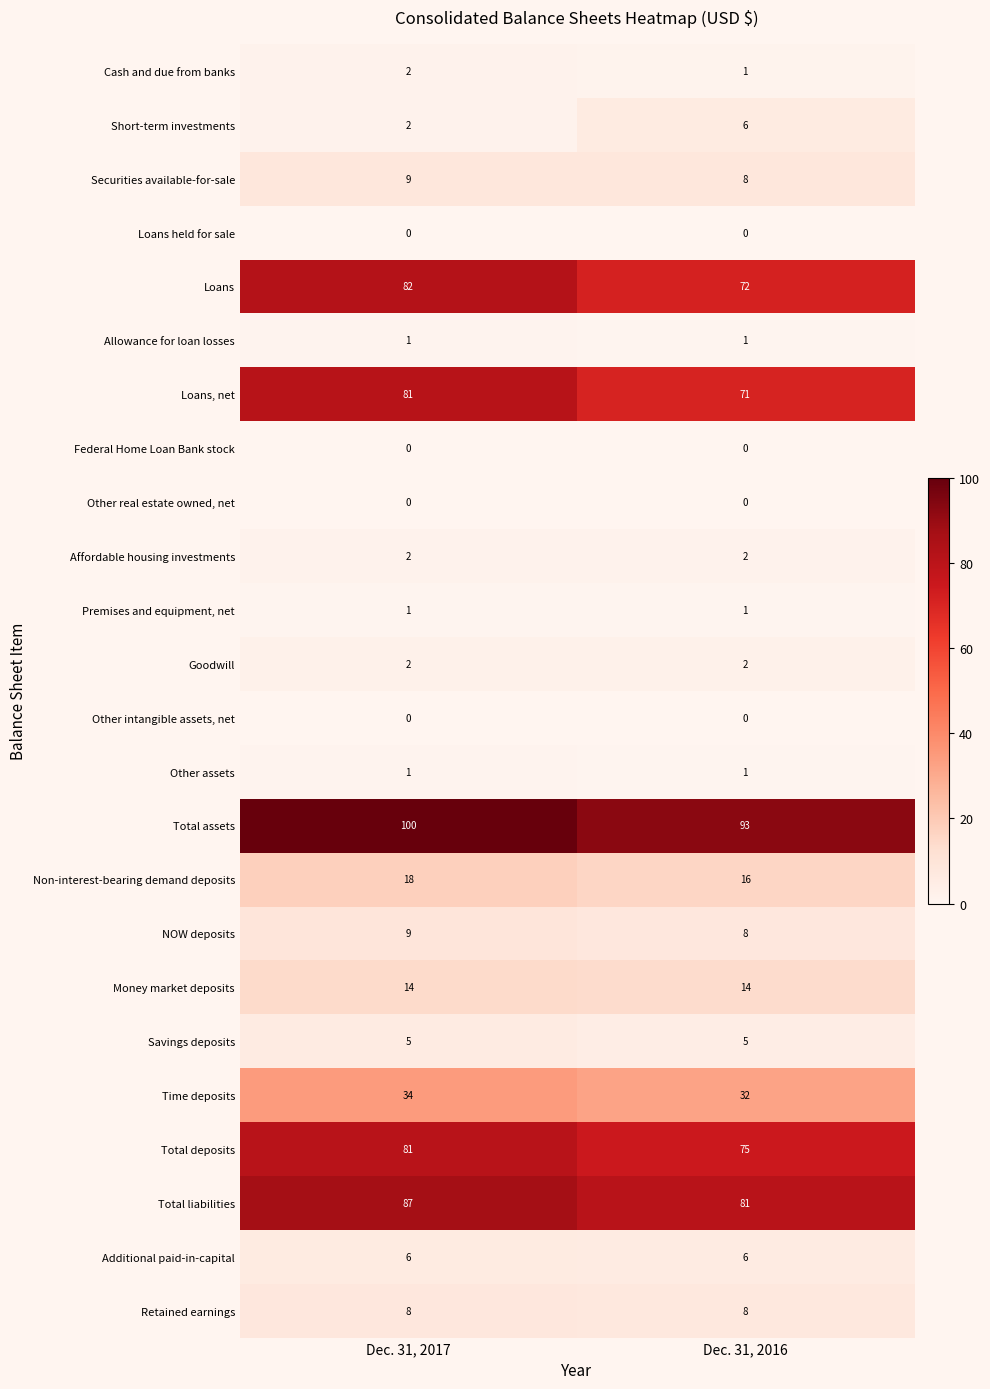

Which category has the lowest value in the Short-term investments series?

Dec. 31, 2017